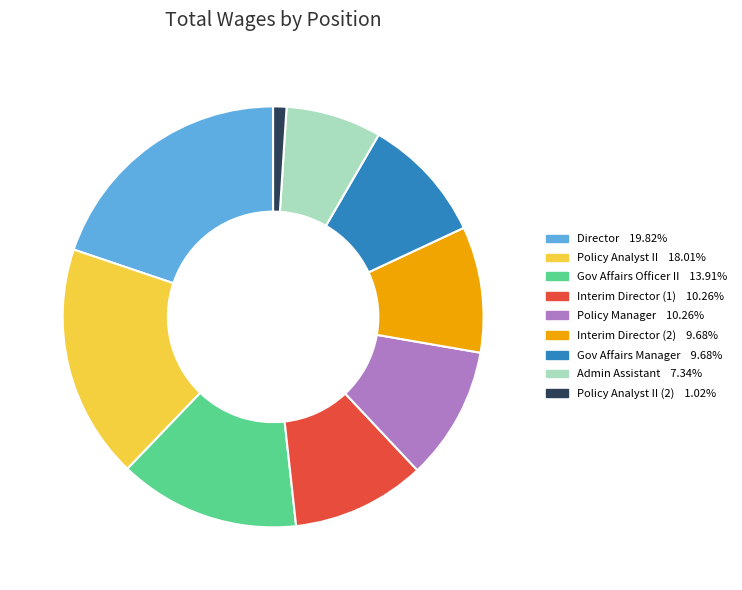

Is there a majority slice in this chart?

No